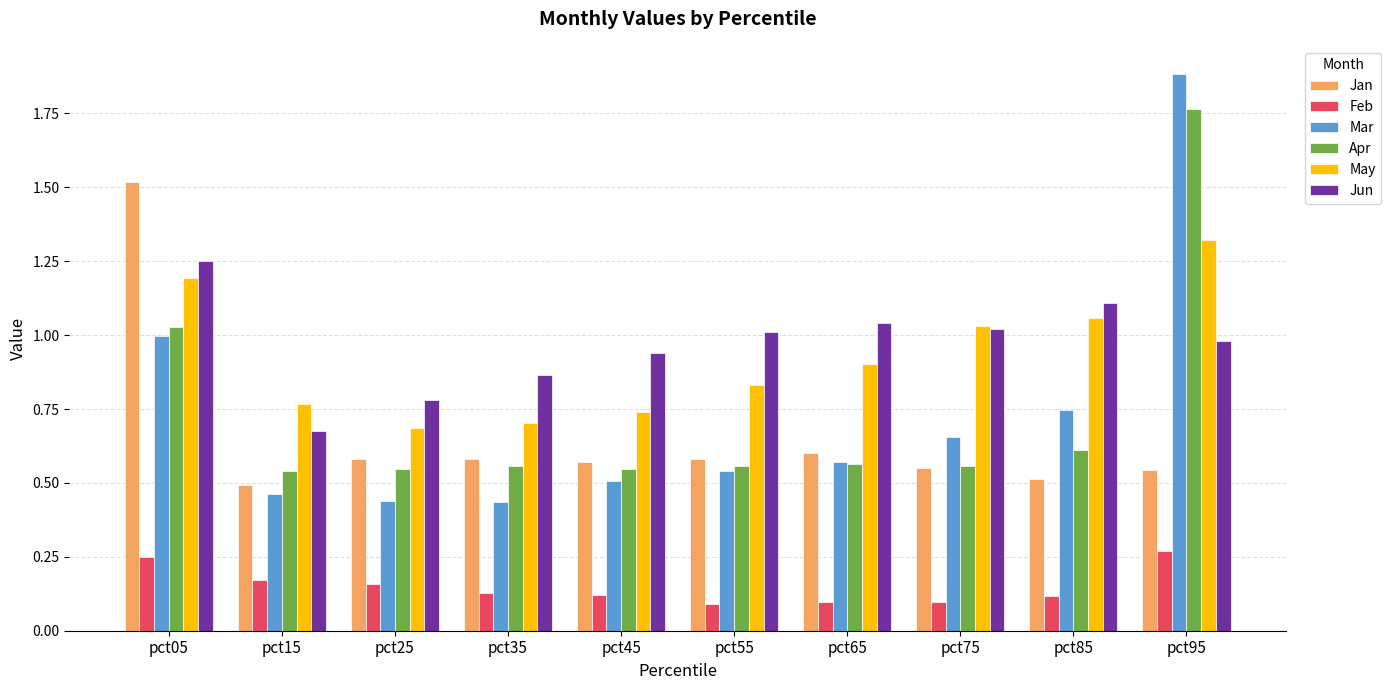

At which category is the sum across all series the highest?

pct95